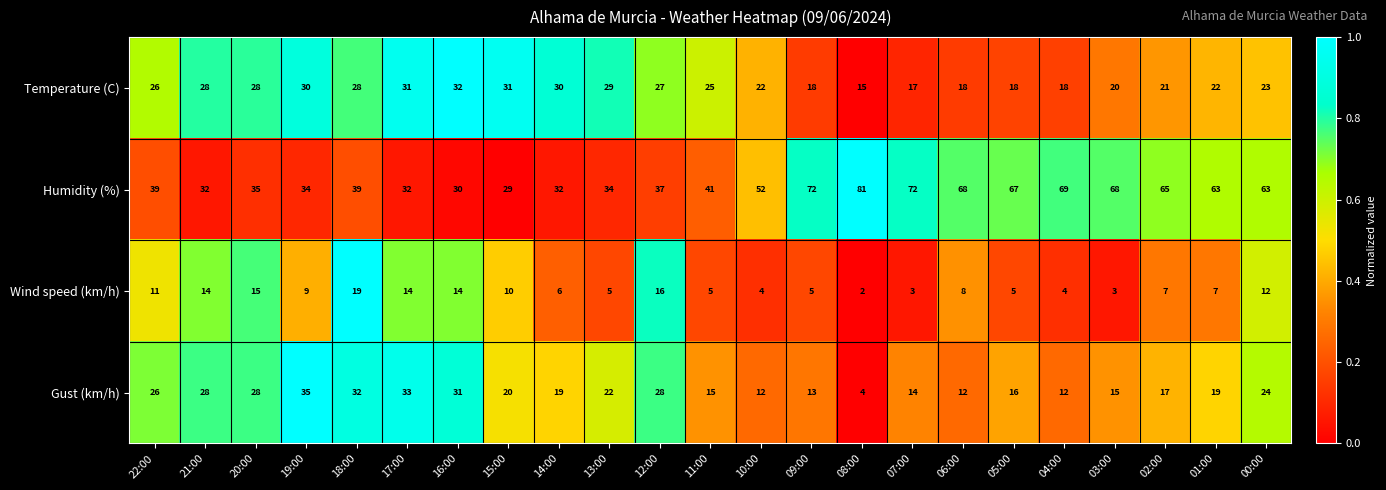

What is the total value across all series at 01:00?

111